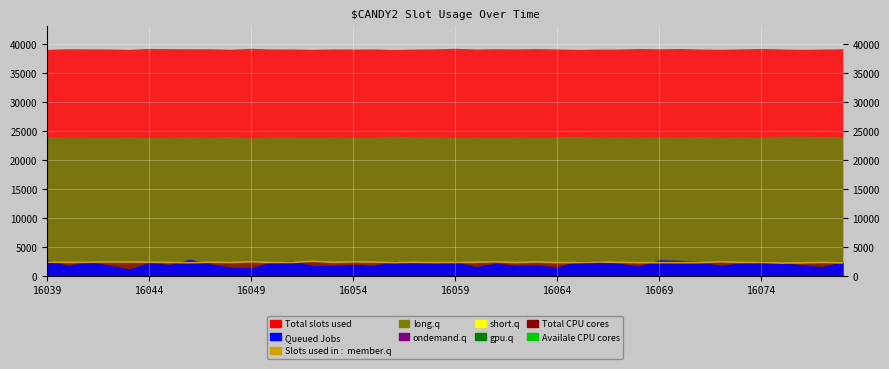

How many points are lower than both their immediate neighbors (excluding endpoints)?

12